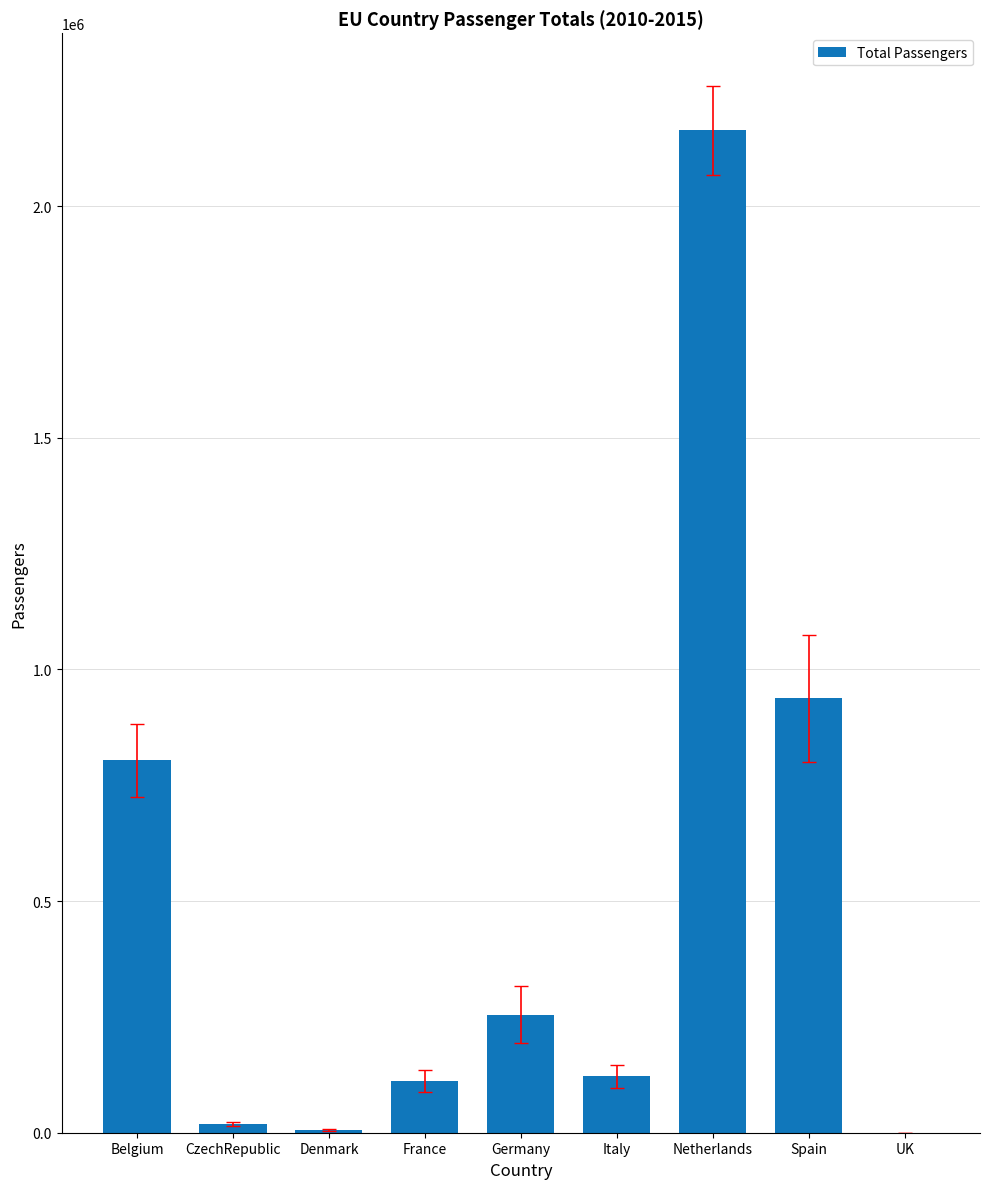

What is the sum of all values?

4417527